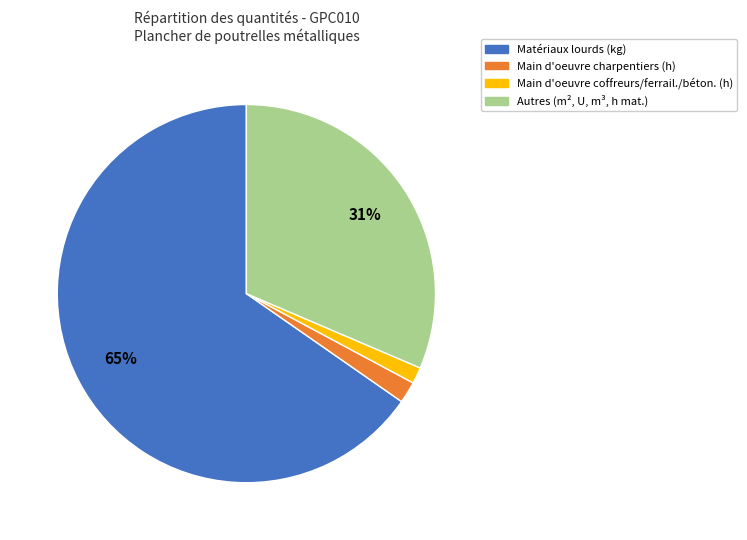

Does any single category account for the majority?

Yes